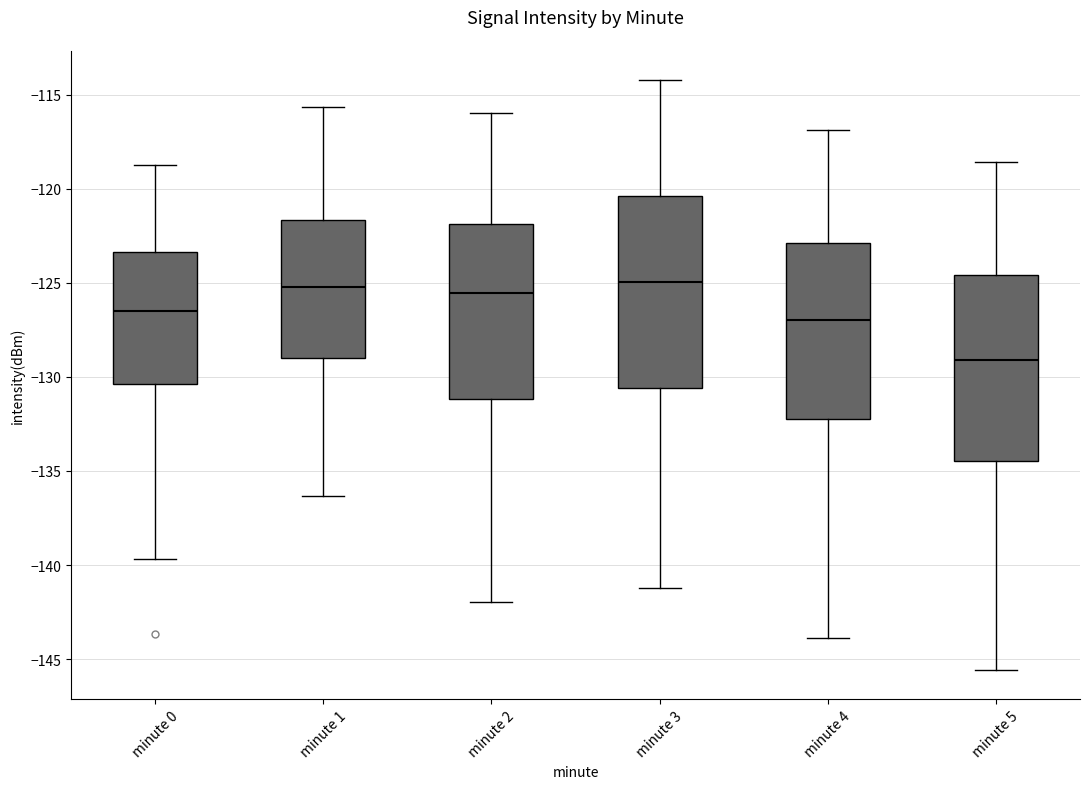

Where does the median line of the box for minute 2 sit on the y-axis? The values are not printed on the chart, so give them approximately, as read against the axis.

-125.5